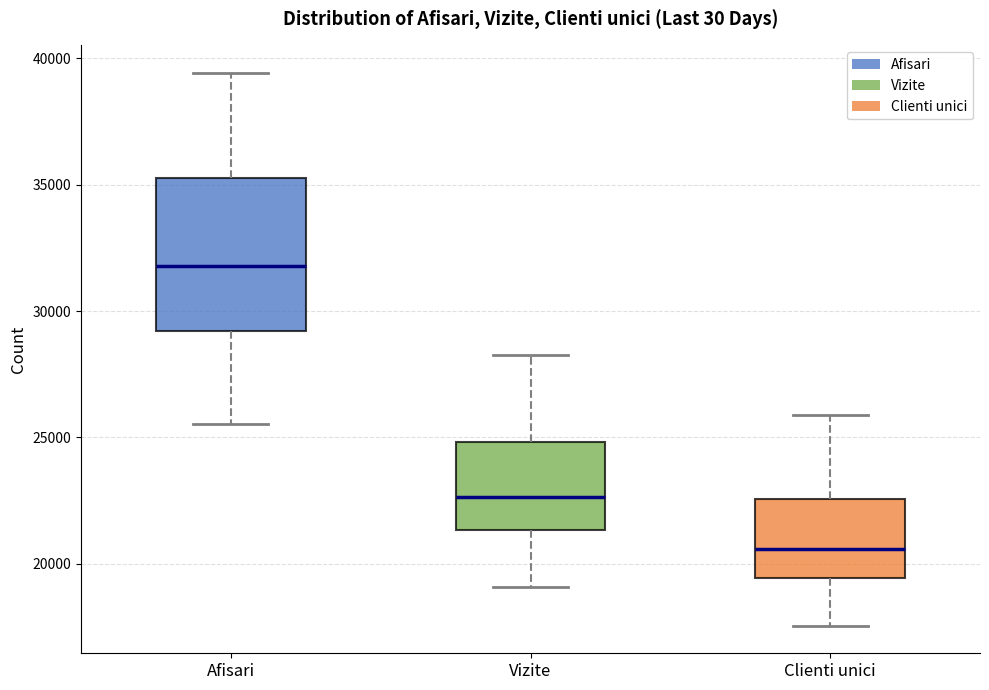

Which box is the tallest, from its lower edge to its upper edge?

Afisari